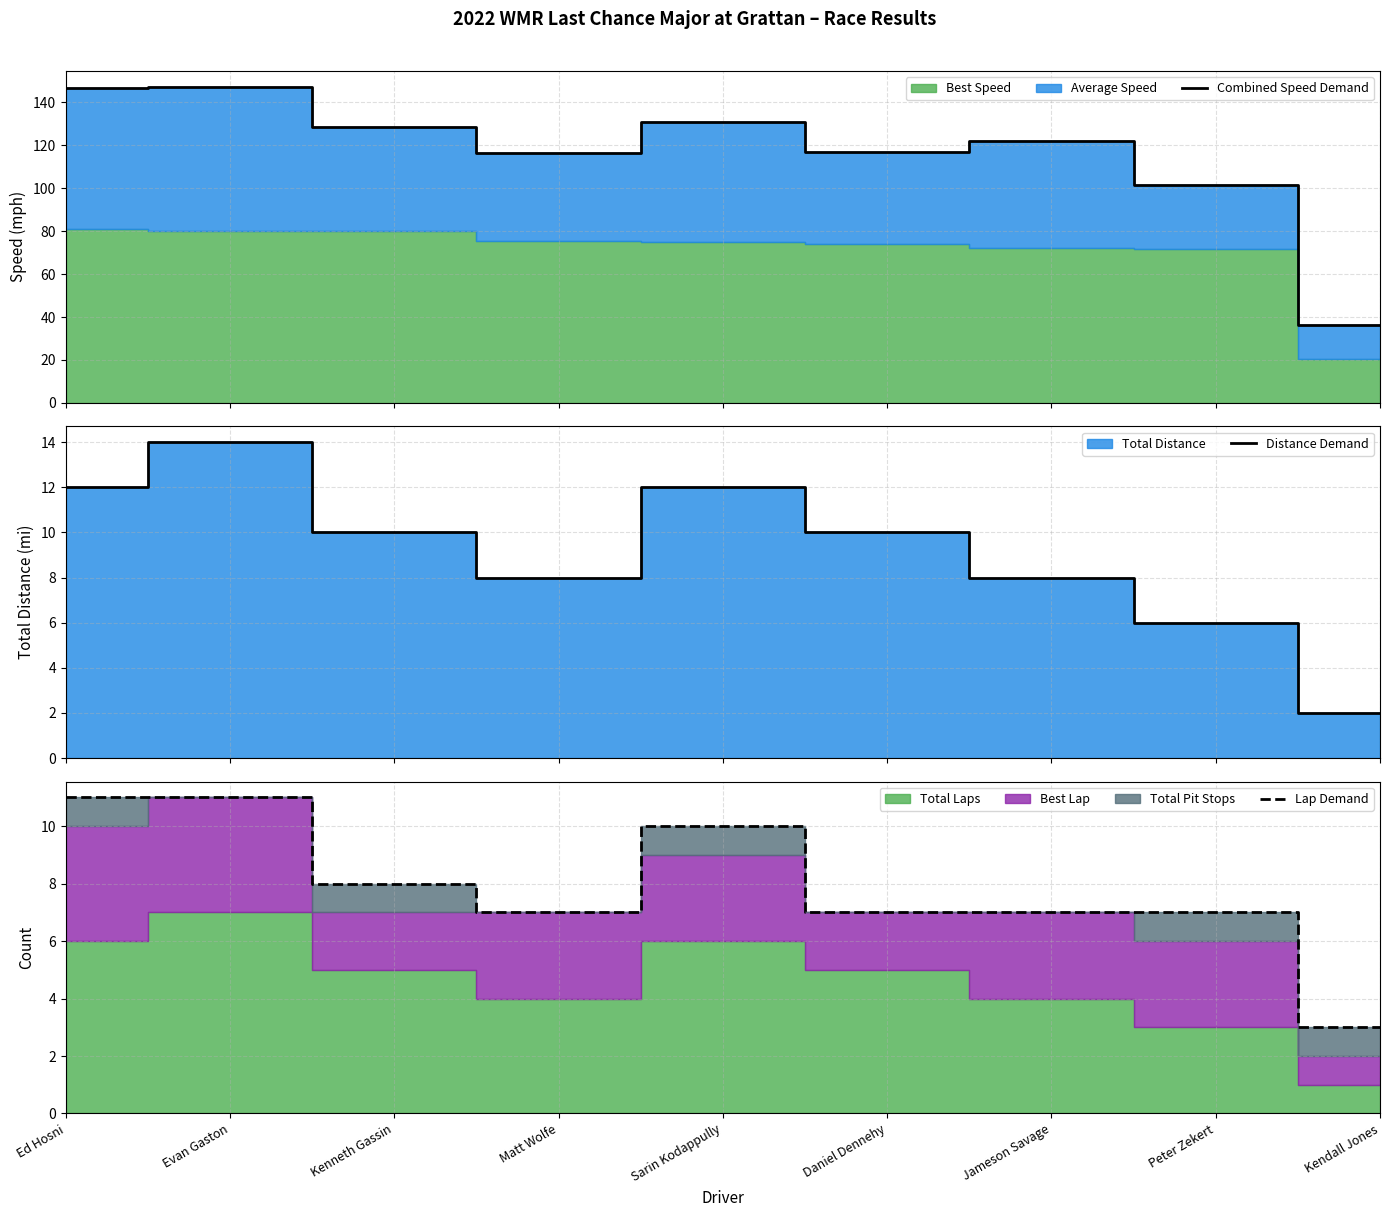

At which label is Combined Speed Demand closest to 91?

Peter Zekert